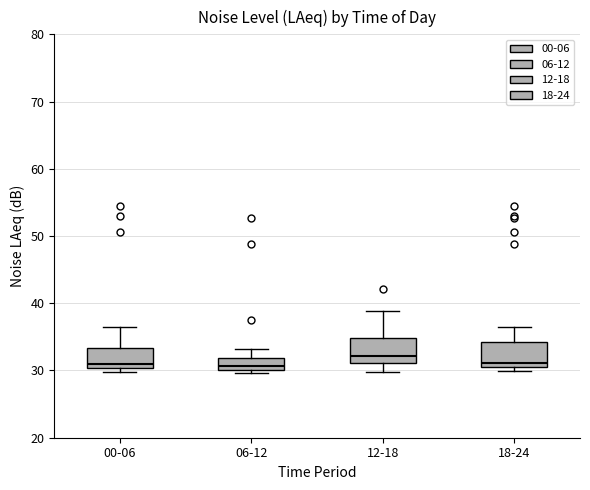

Reading left to right, transcribe this box plot: for each box, give where its median line is, the range the box spans, and where its two whiskers end, as read against the y-axis. The values are not printed on the chart, so give them approximately, as read against the axis.

00-06: median 31, box 30 to 33, whiskers 30 (just below the box's lower edge) to 36
06-12: median 31, box 30 to 32, whiskers 30 (just below the box's lower edge) to 33
12-18: median 32, box 31 to 35, whiskers 30 to 39
18-24: median 31, box 30 to 34, whiskers 30 (just below the box's lower edge) to 36